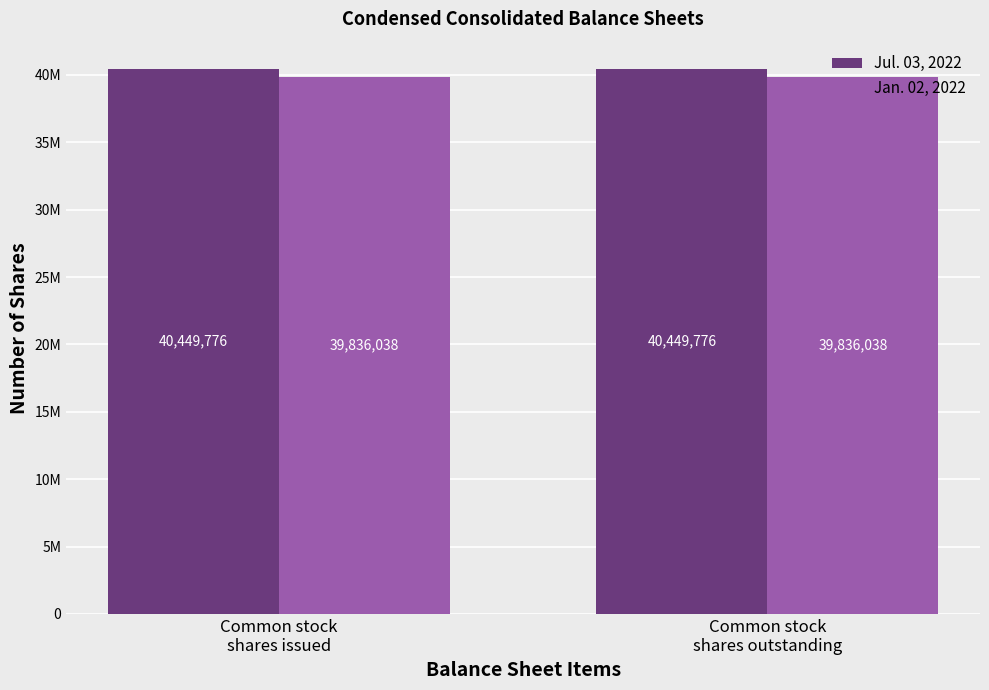

What are all the series names shown in the legend?

Jul. 03, 2022, Jan. 02, 2022